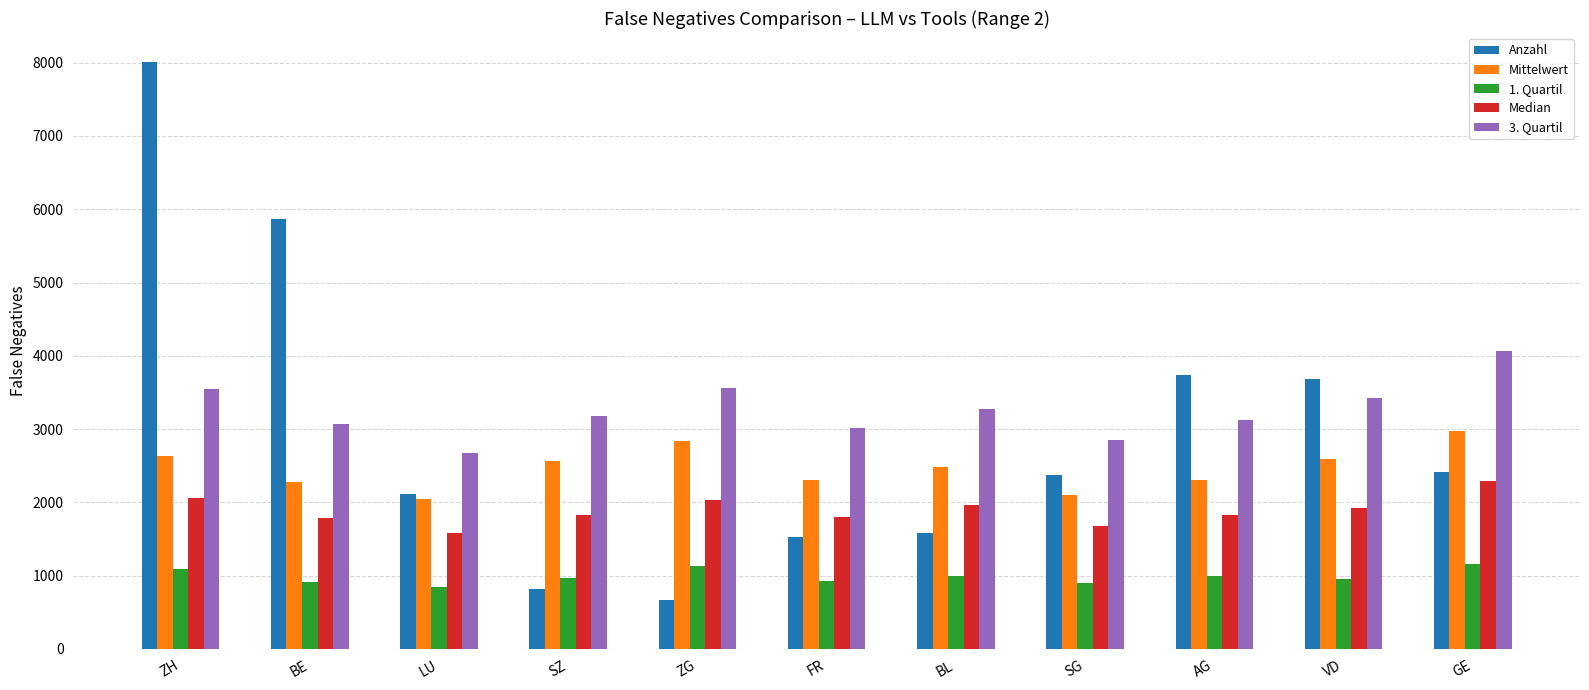

Rank the series at ZG from lowest to highest value.

Anzahl, 1. Quartil, Median, Mittelwert, 3. Quartil